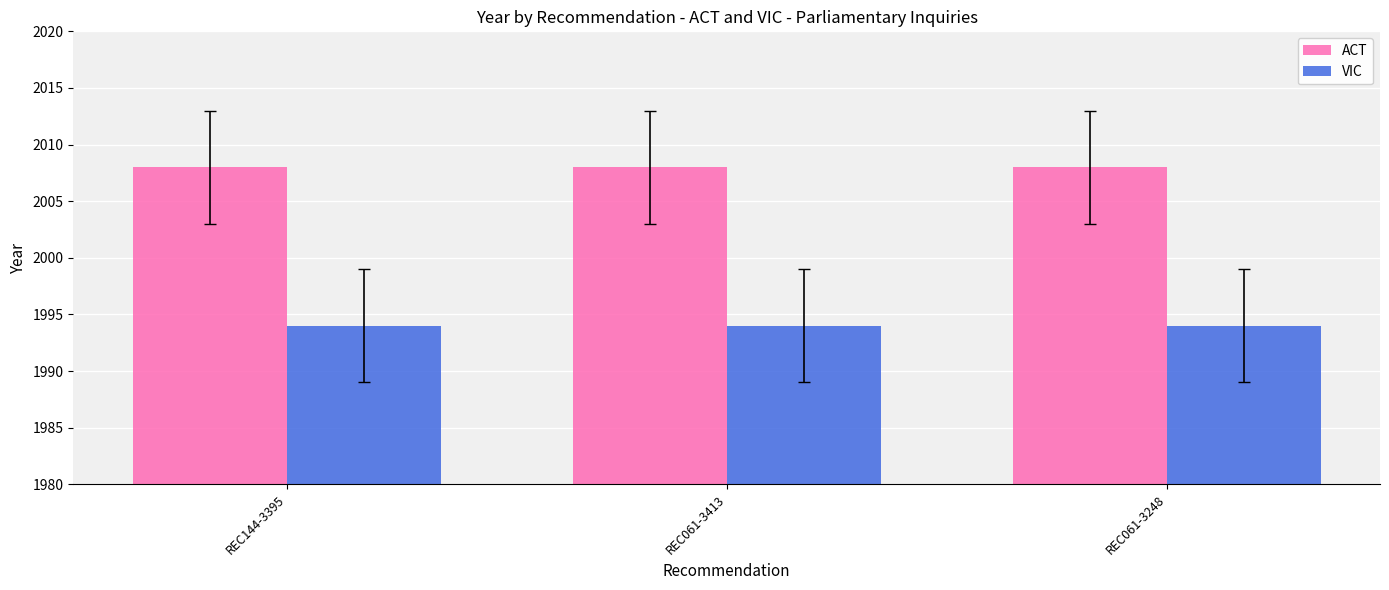

The ACT series shows 2008 at REC144-3395. True or false?

True